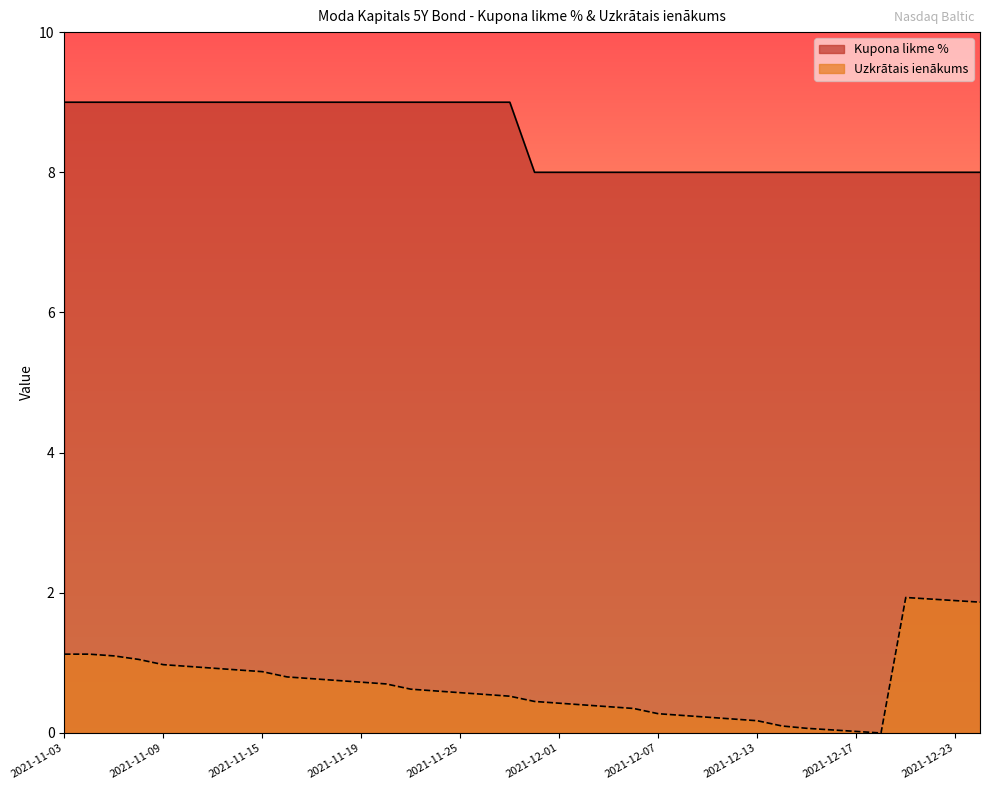

True or false: Uzkrātais ienākums has a value of 0.3 at 2021-11-18.

False